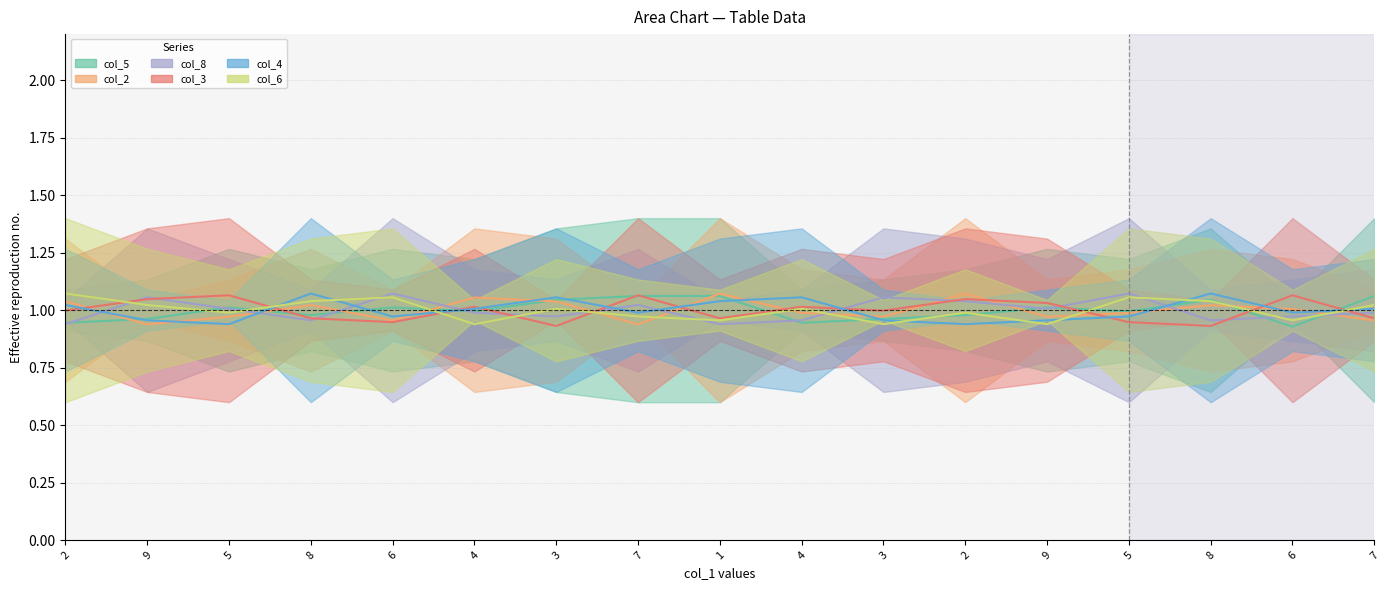

What is the label of the 9th point from the left?

1